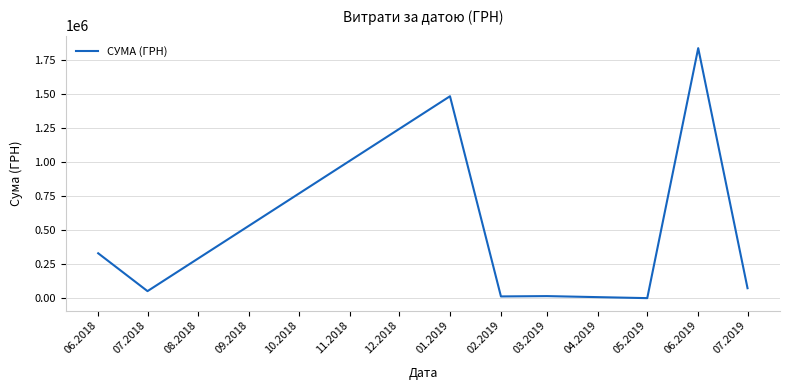

What is the maximum value shown in the chart?

1839796.7